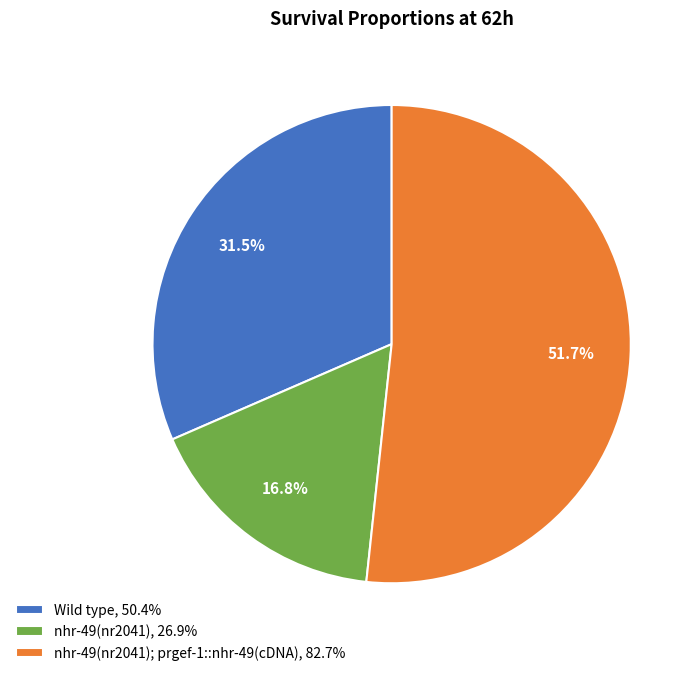

What is the majority slice?

nhr-49(nr2041); prgef-1::nhr-49(cDNA), 82.7%